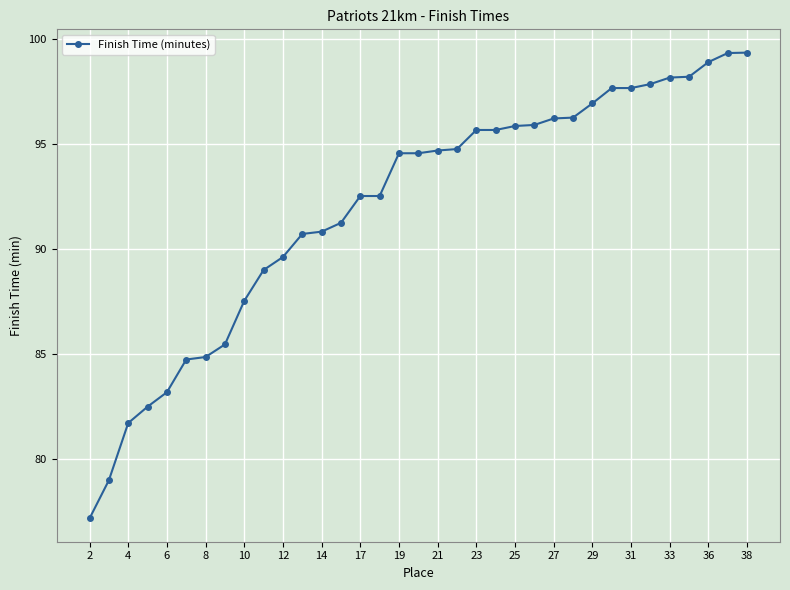

What is the minimum value shown in the chart?

77.2